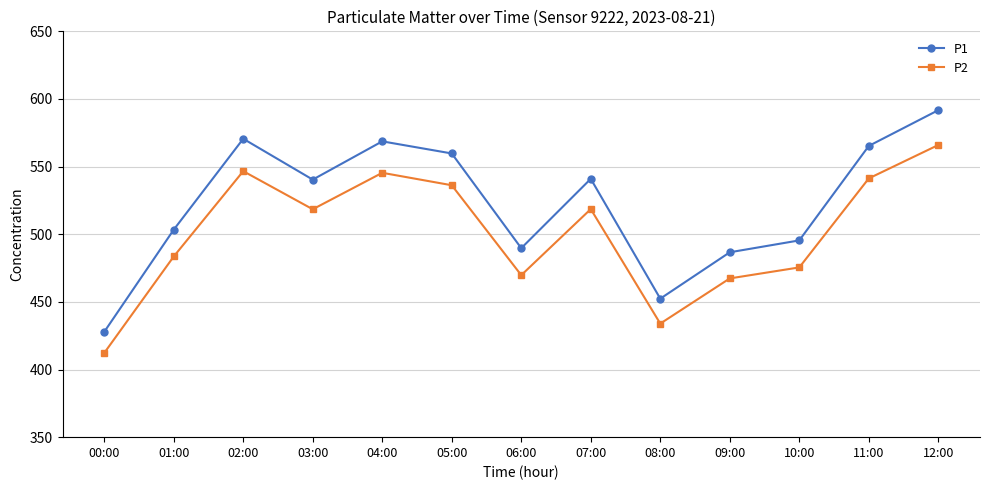

Rank the series by their maximum value, from highest to lowest.

P1, P2